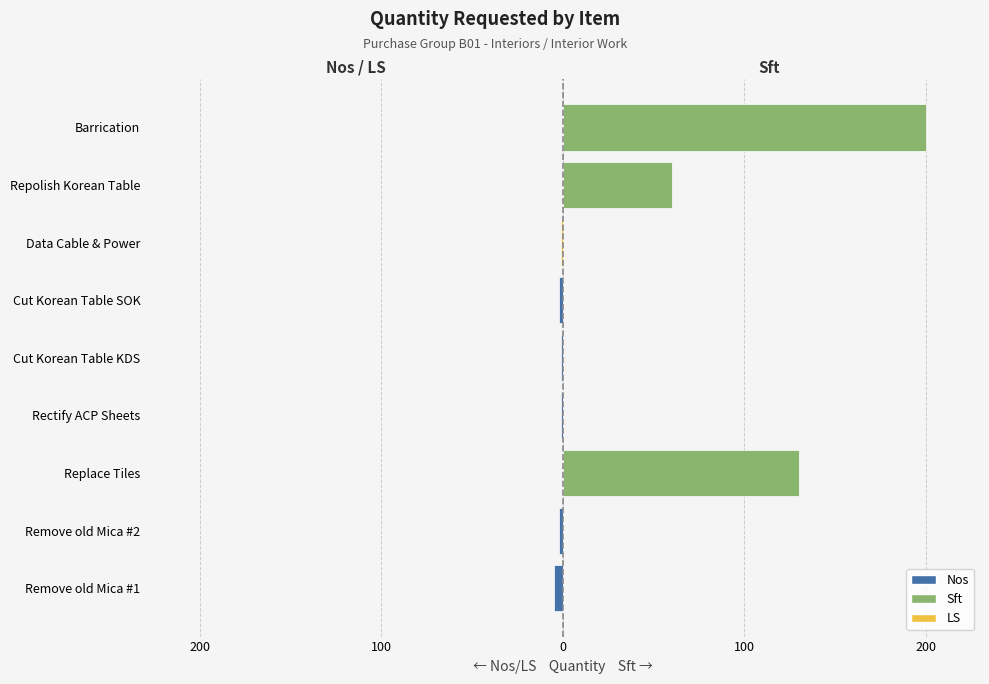

The value of Nos / LS at Replace Tiles is 3. True or false?

False